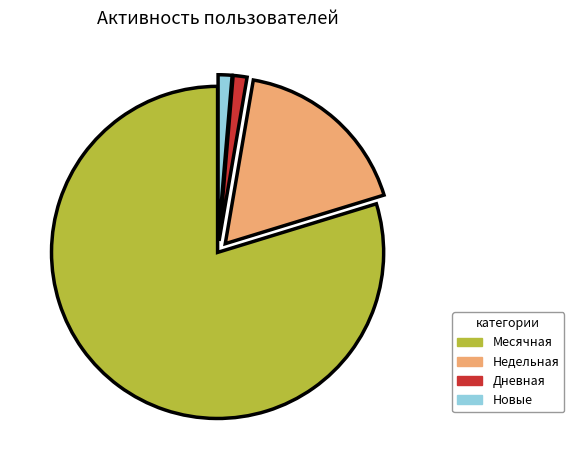

Combined, do Недельная and Новые account for over 50%?

No